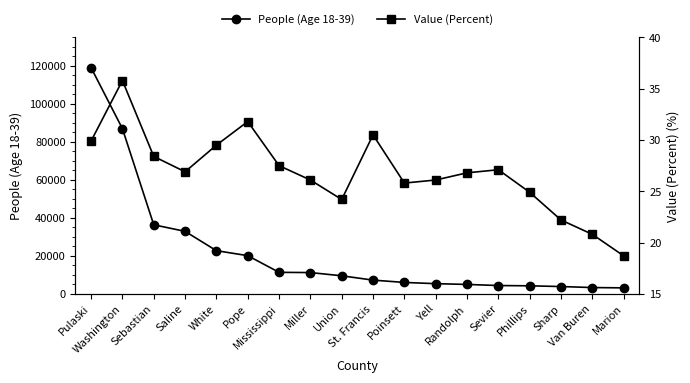

What is the difference between the highest and lowest values at White?

22686.5